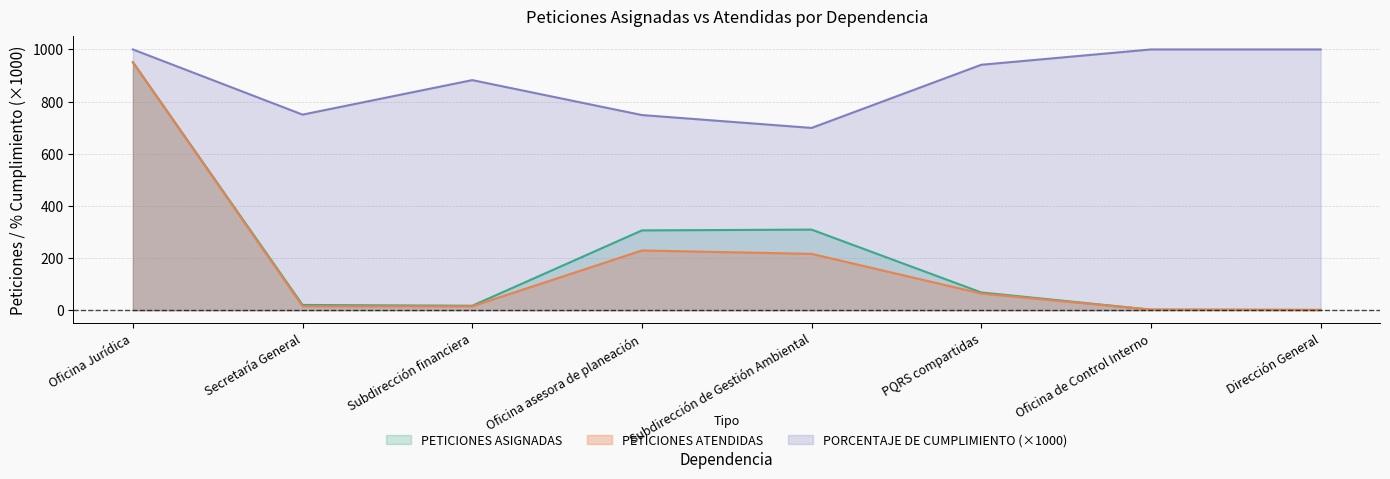

What is the sum of all PETICIONES ASIGNADAS values?

1674.0